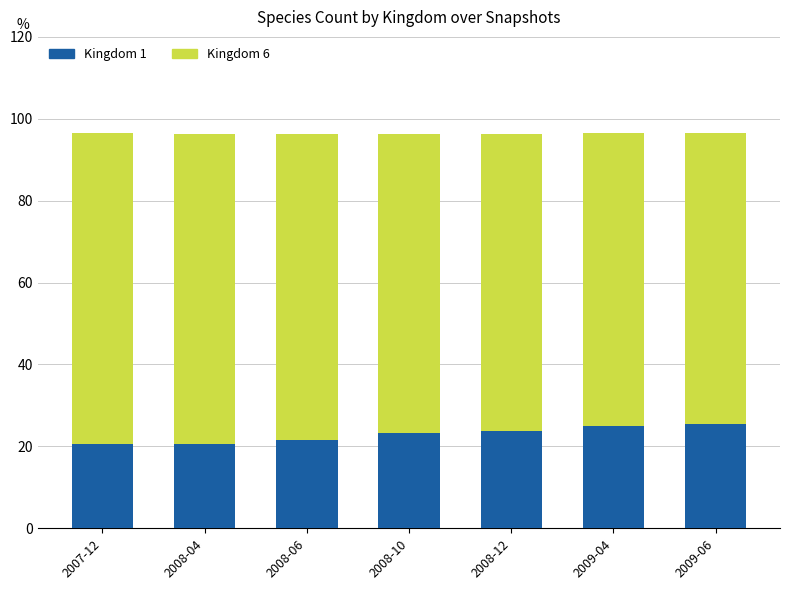

What is the value of the Kingdom 1 bar at the 2nd from the left?

20.6